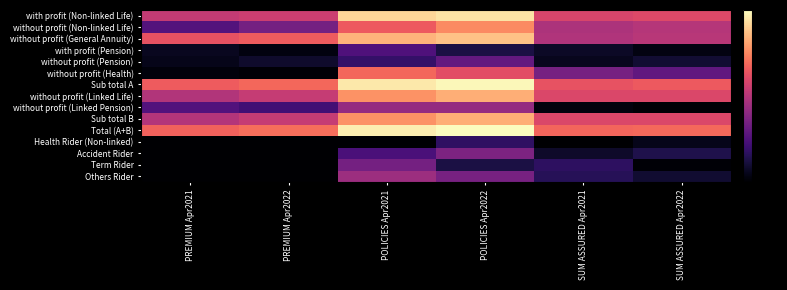

What is the spread (max minus min) of values at SUM ASSURED Apr2022?

7.5